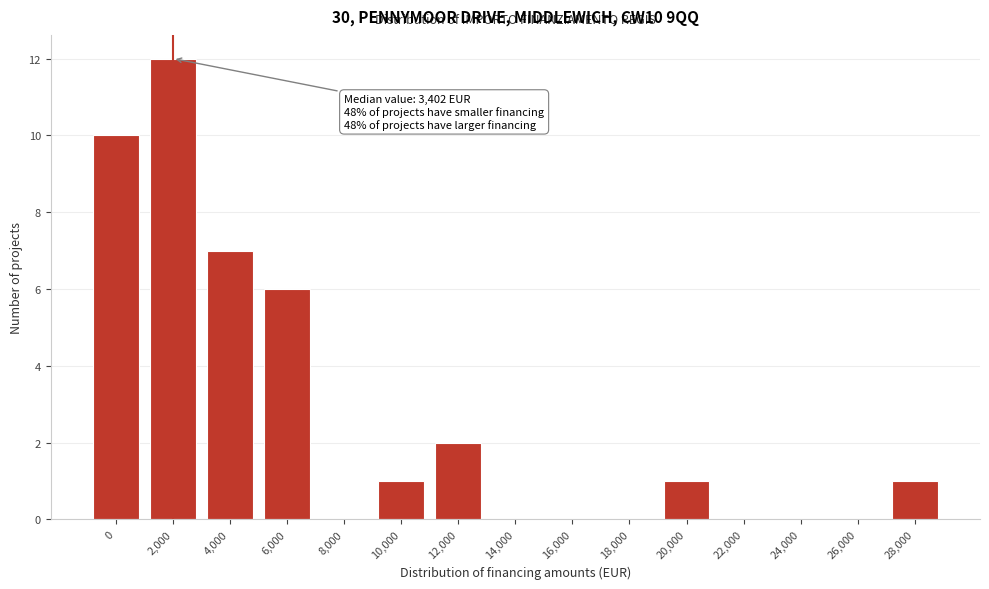

Reading right to left, transcribe all the data shown in this chart.

28,000=1	26,000=0	24,000=0	22,000=0	20,000=1	18,000=0	16,000=0	14,000=0	12,000=2	10,000=1	8,000=0	6,000=6	4,000=7	2,000=12	0=10